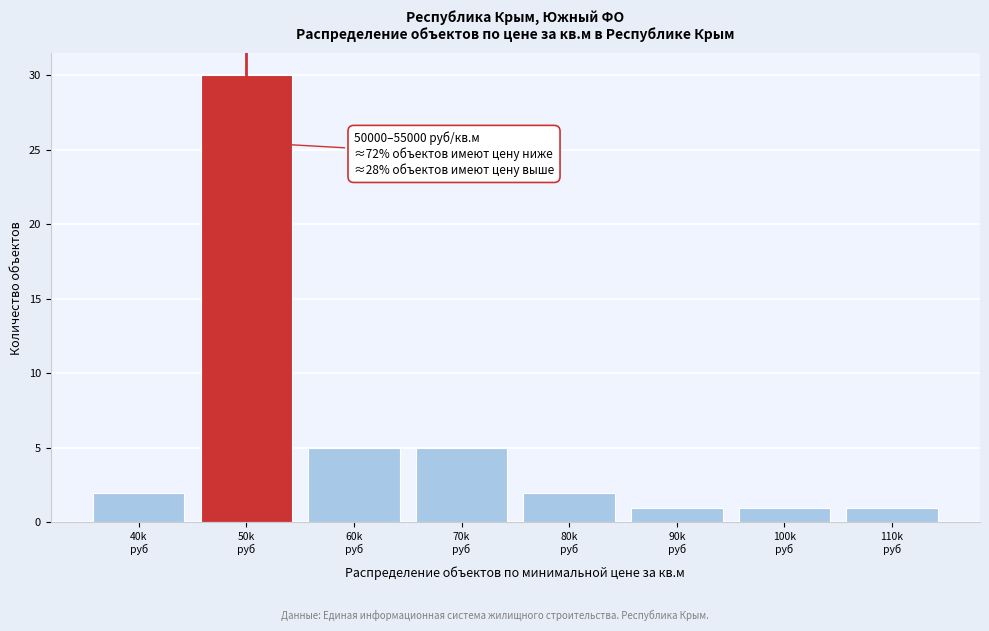

Reading right to left, what are all the values shown in this chart?

1	1	1	2	5	5	30	2